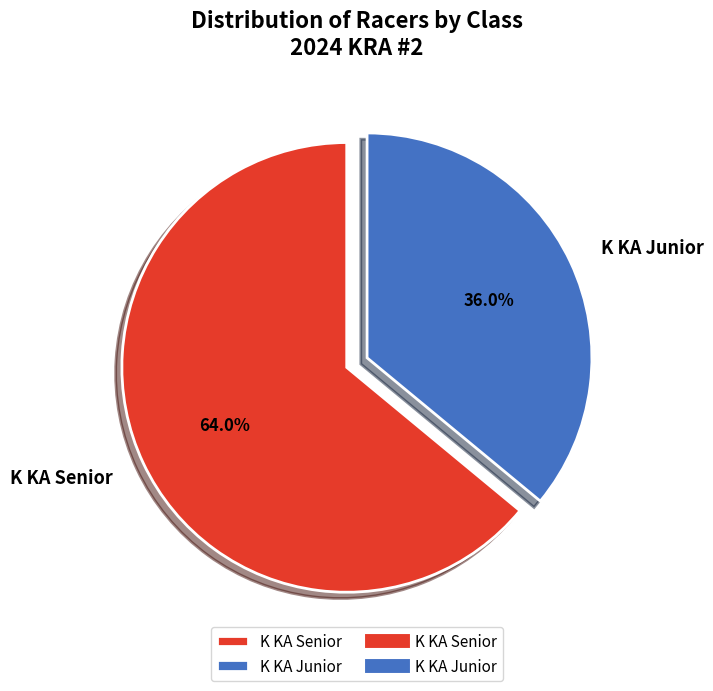

Is there any slice that represents more than half of the pie?

Yes